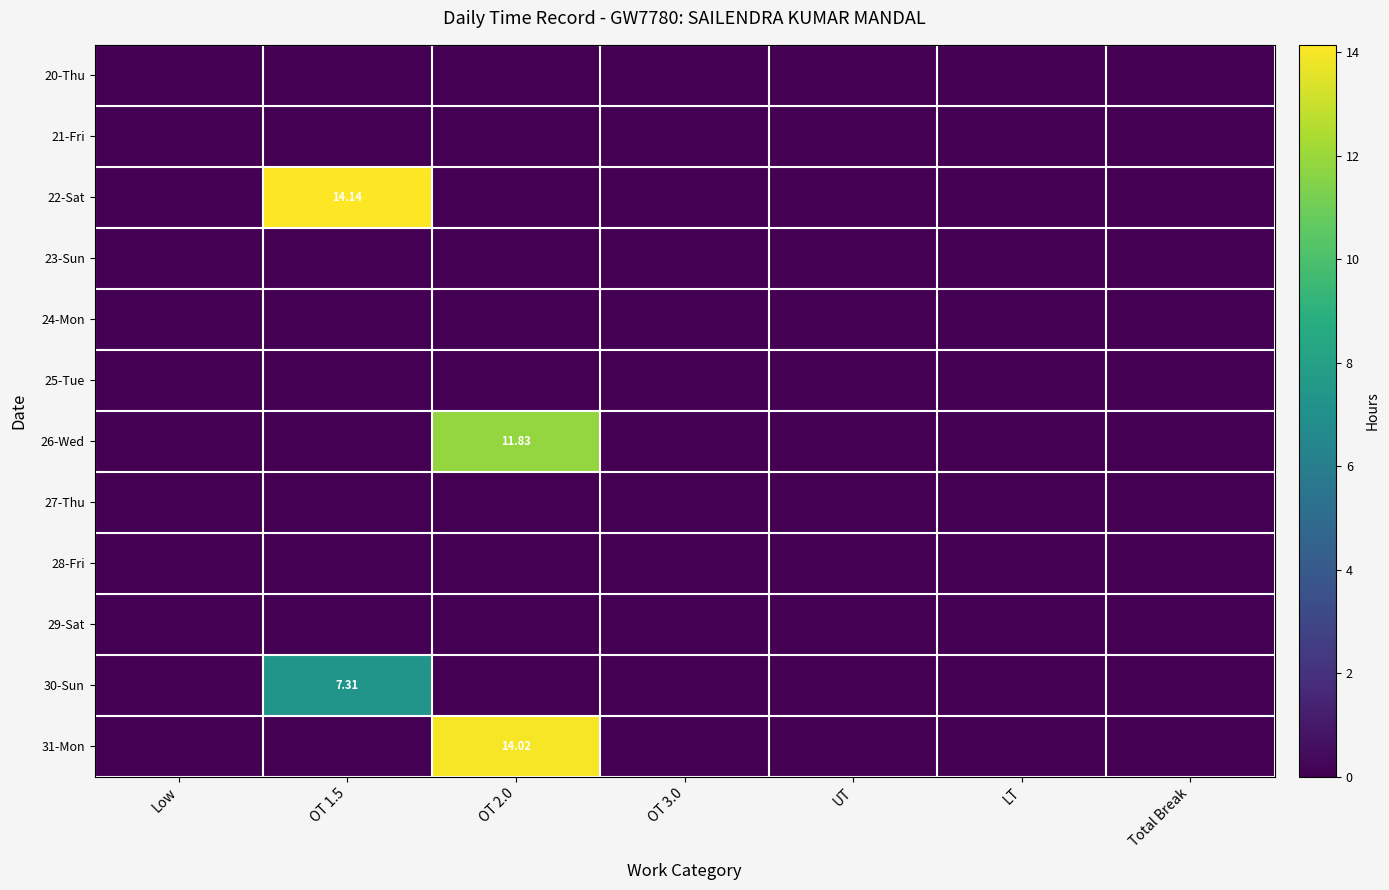

Which category has the lowest value across all series?

Low